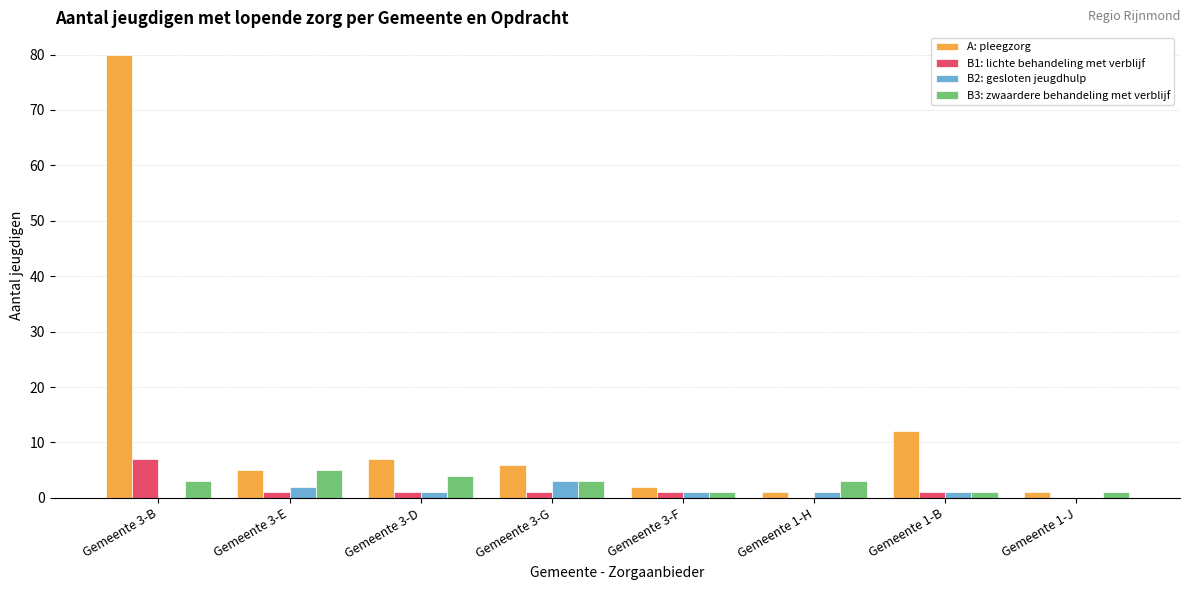

Read the B1: lichte behandeling met verblijf value at Gemeente 3-D.

1